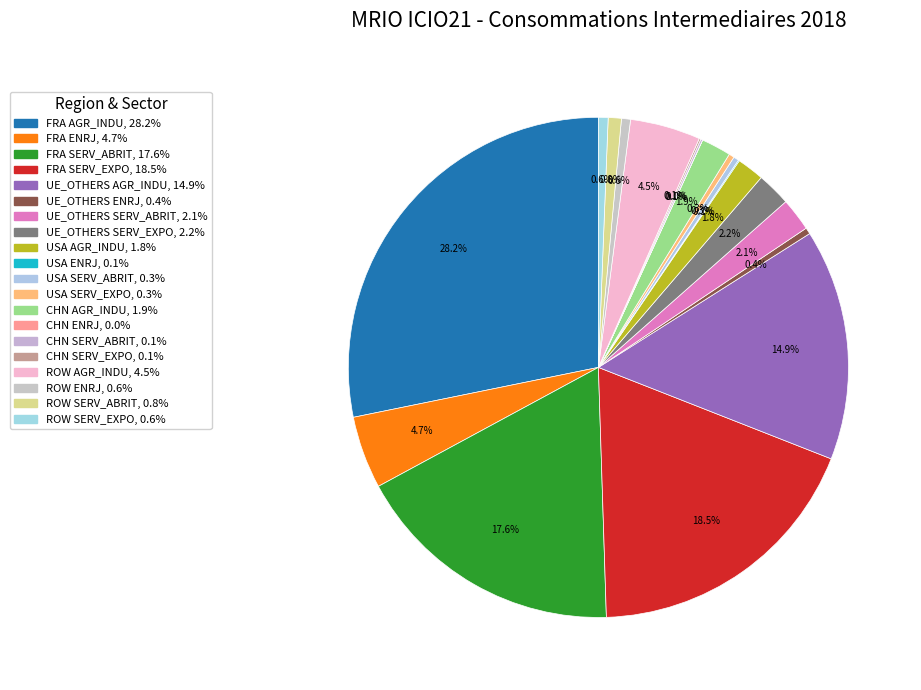

Does USA AGR_INDU represent more than half of the total?

No